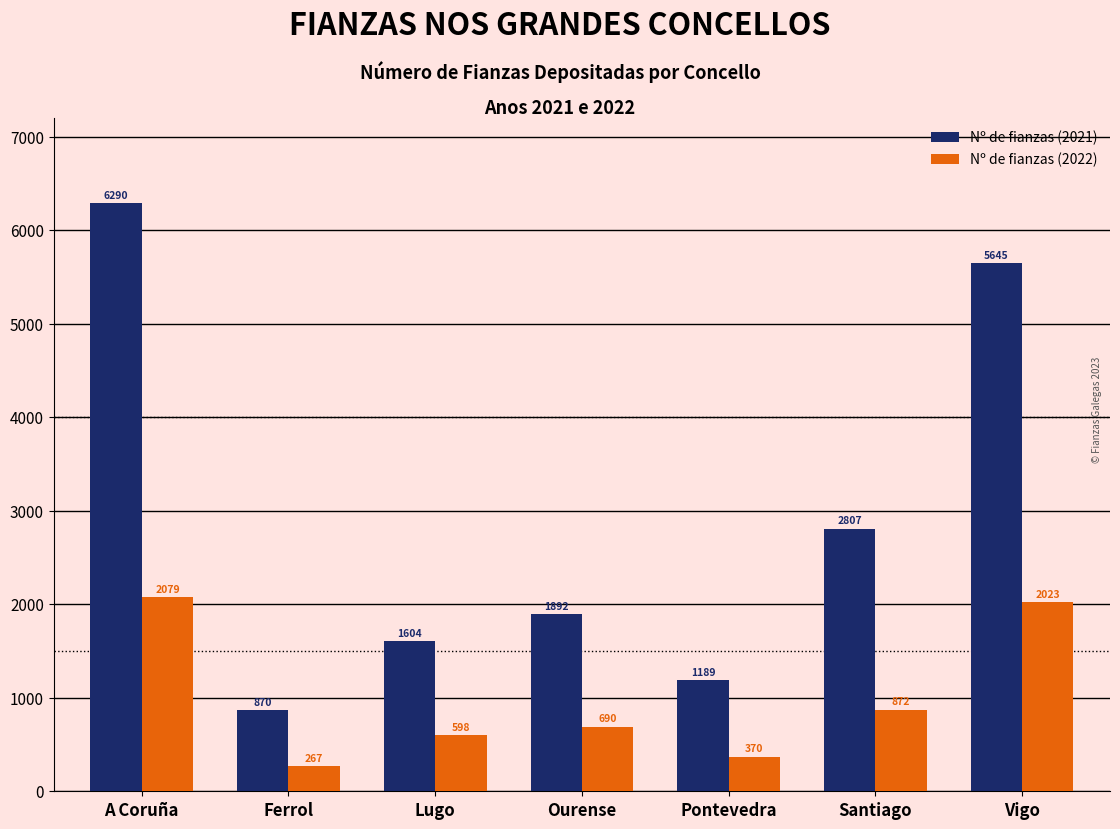

At which category is the sum across all series the highest?

A Coruña